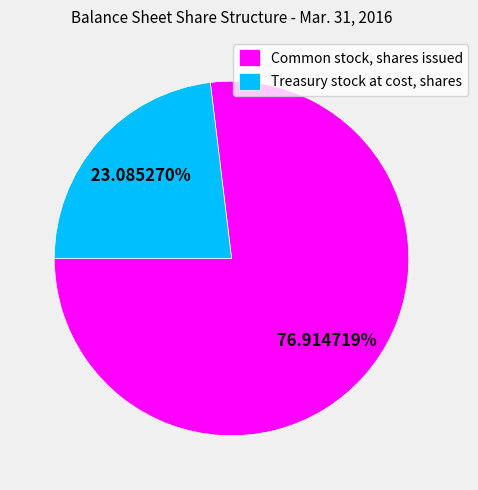

Between Common stock, shares issued and Treasury stock at cost, shares, which is larger?

Common stock, shares issued